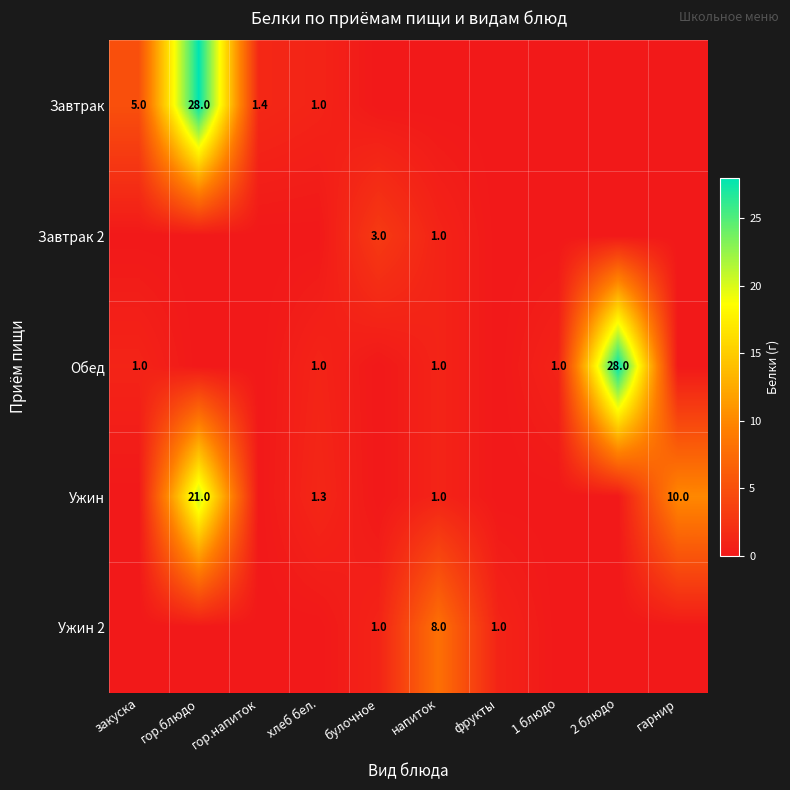

Is it true that Завтрак 2 equals 1.0 at булочное?

False